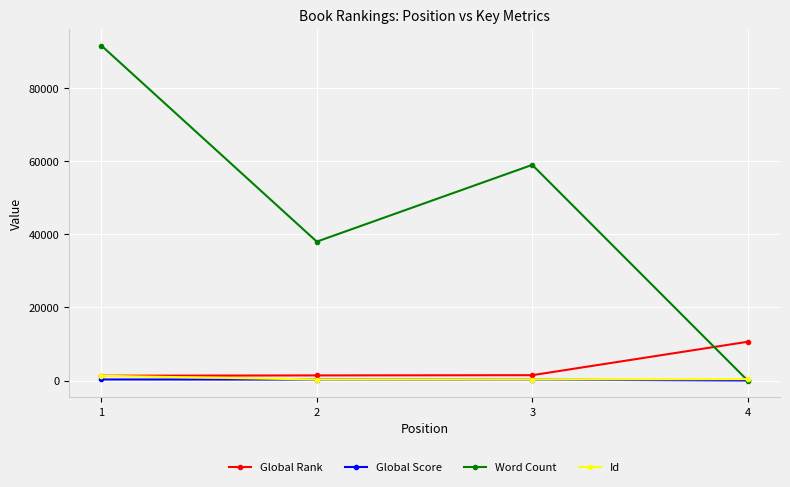

What is the approximate value of Global Rank at 1, to the nearest 100?

1300